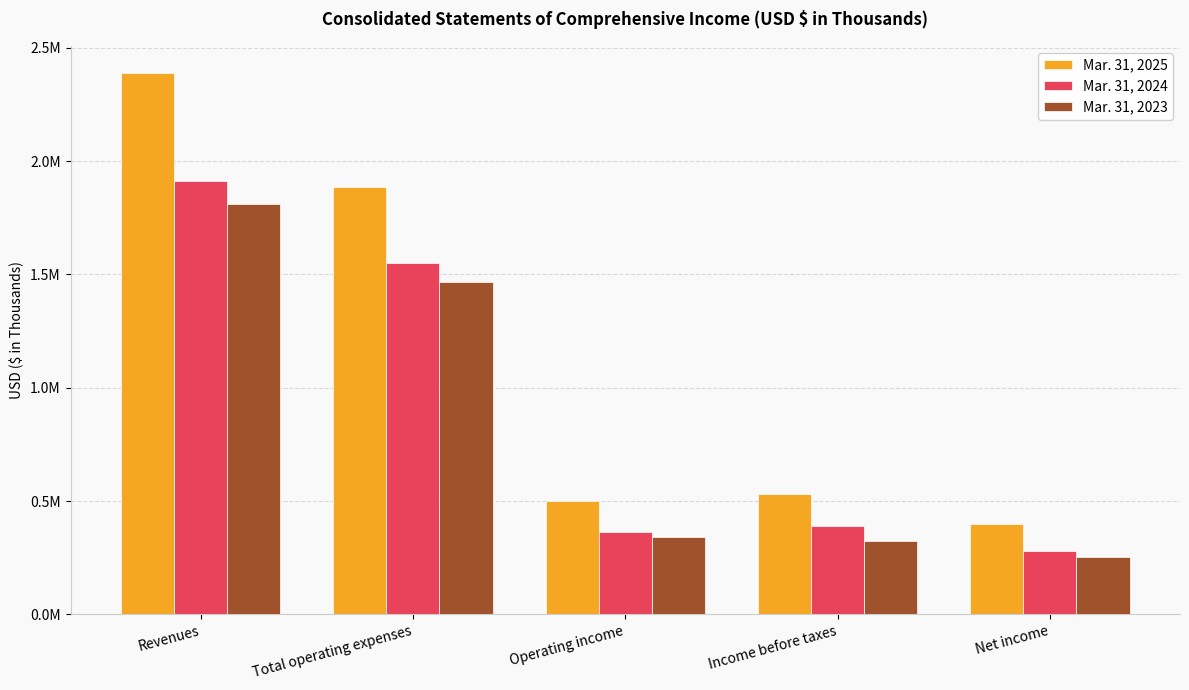

What is the sum of the Mar. 31, 2023 values at Net income and Revenues?

2063670